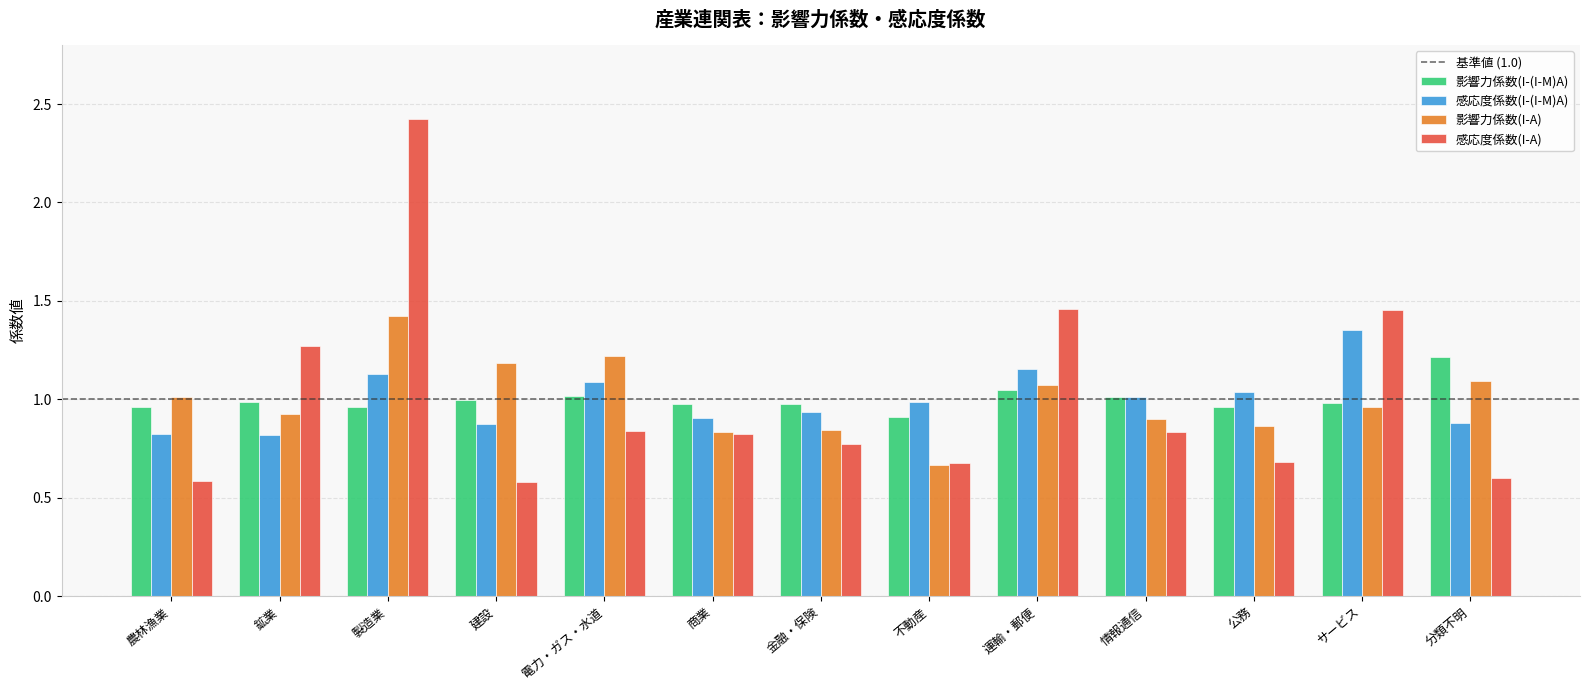

Rank the series at 電力・ガス・水道 from lowest to highest value.

感応度係数(I-A), 影響力係数(I-(I-M)A), 感応度係数(I-(I-M)A), 影響力係数(I-A)